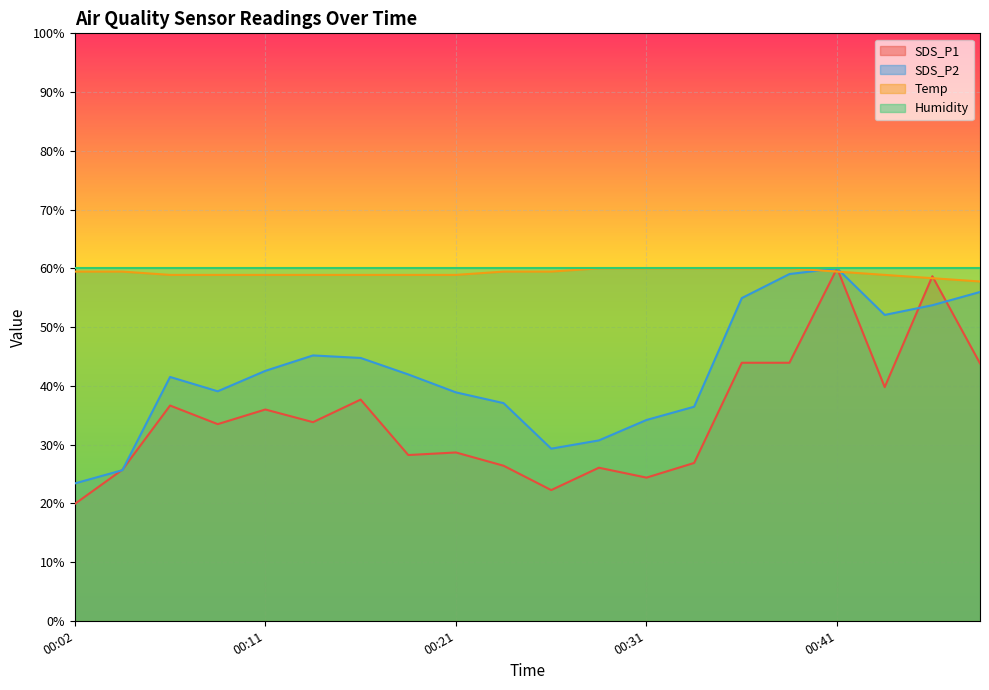

Rank the categories by SDS_P2 value from lowest to highest.

00:02, 00:04, 00:26, 00:28, 00:31, 00:33, 00:23, 00:21, 00:09, 00:06, 00:19, 00:11, 00:16, 00:14, 00:43, 00:45, 00:36, 00:48, 00:38, 00:41